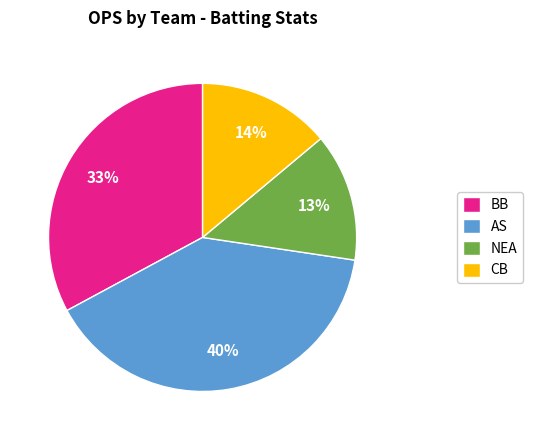

True or false: BB accounts for 15% of the total.

False